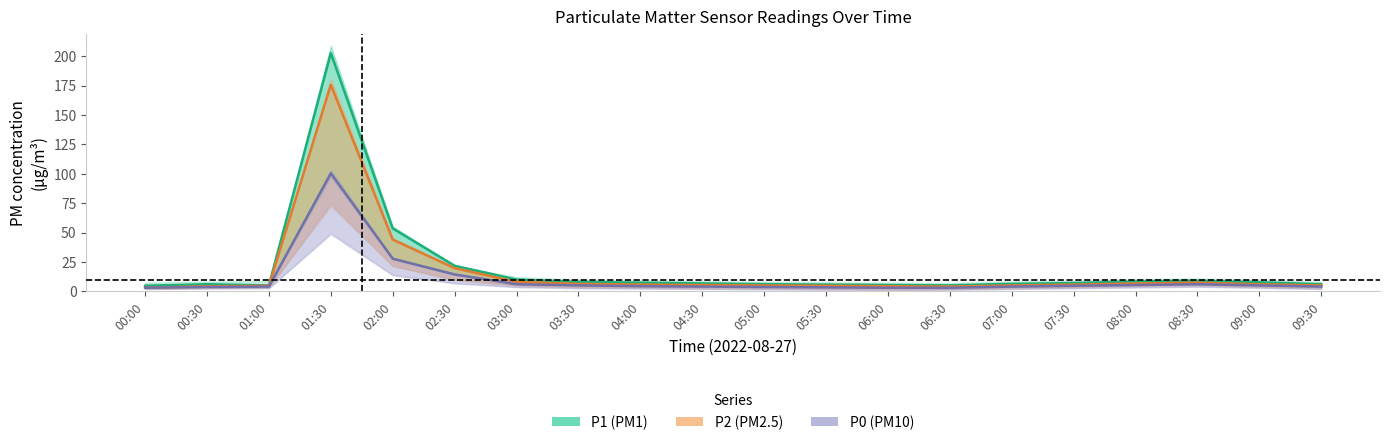

Between 03:00 and 09:30, which series saw the biggest shift?

P1 (PM1)